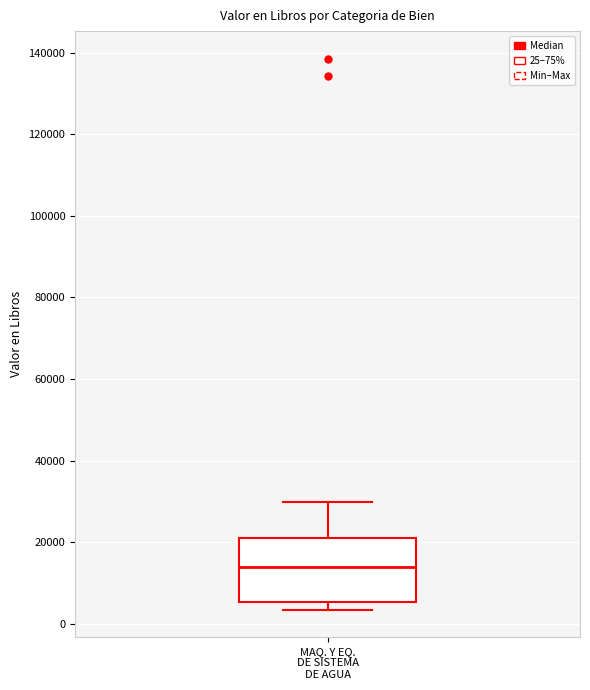

Transcribe this box plot: give where the median line is, the range the box spans, and where the two whiskers end, as read against the y-axis. The values are not printed on the chart, so give them approximately, as read against the axis.

median 14000, box 6000 to 22000, whiskers 4000 to 30000